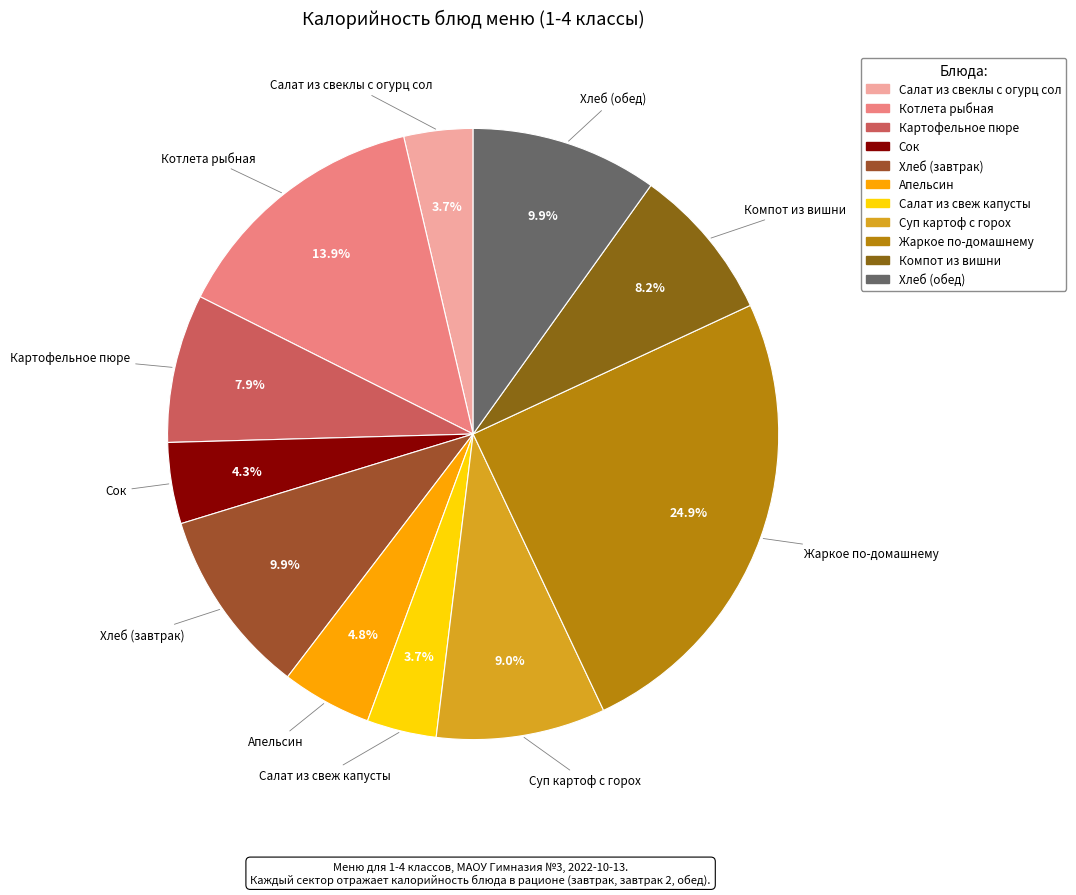

Is there a majority slice in this chart?

No